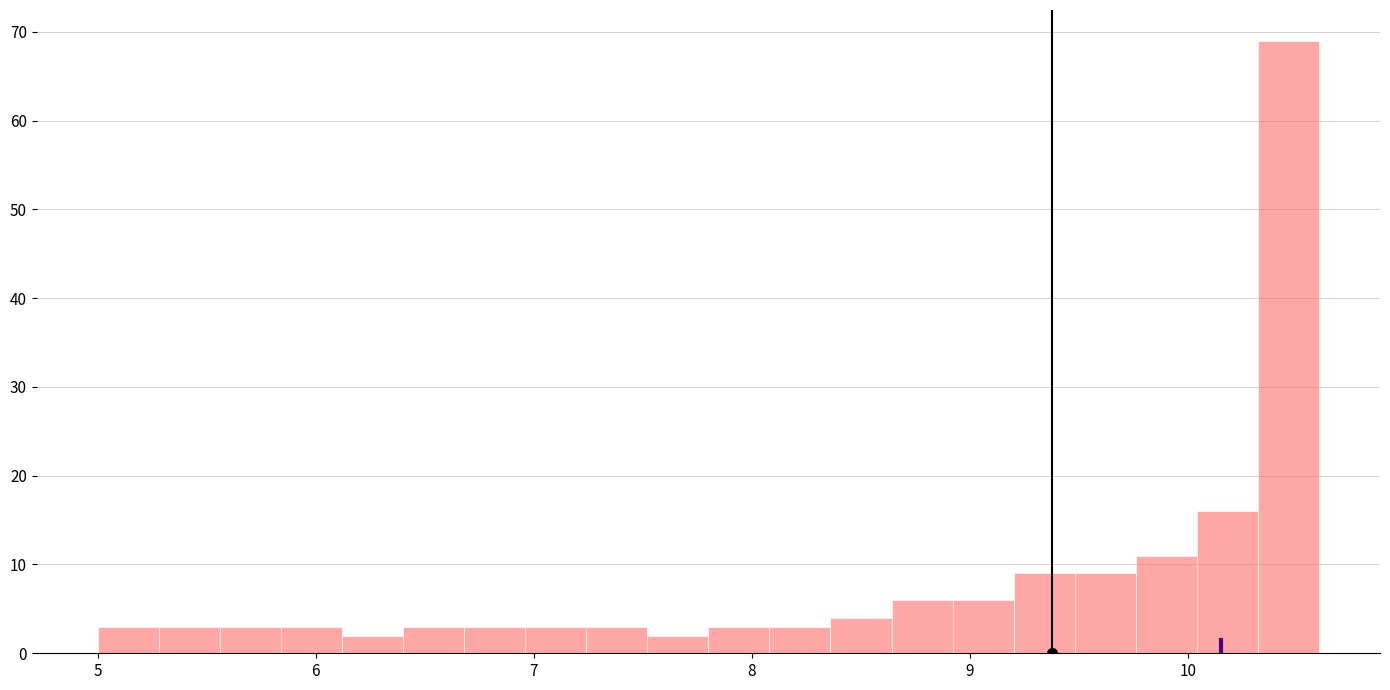

Read against the x-axis, roughly where is the centre of the tallest bar?

10.5